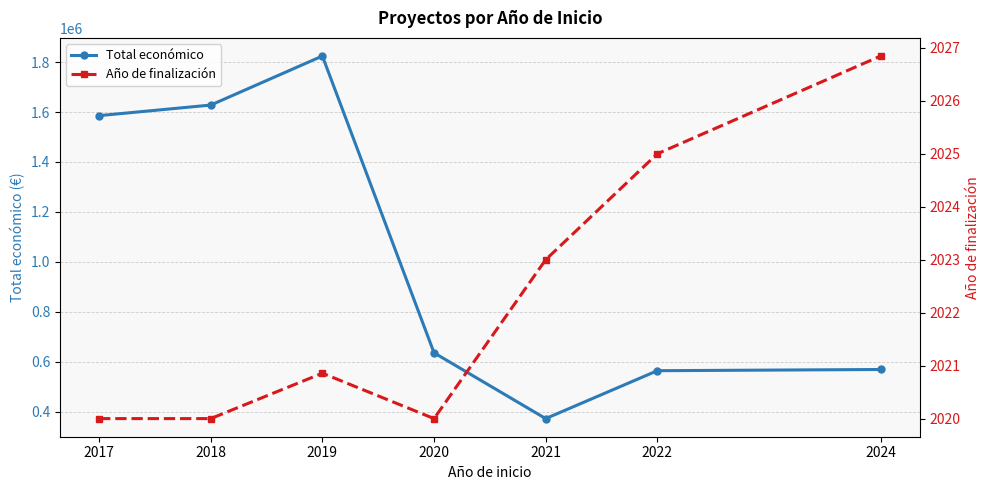

The value of Total económico at 2018 is 554472.0. True or false?

False